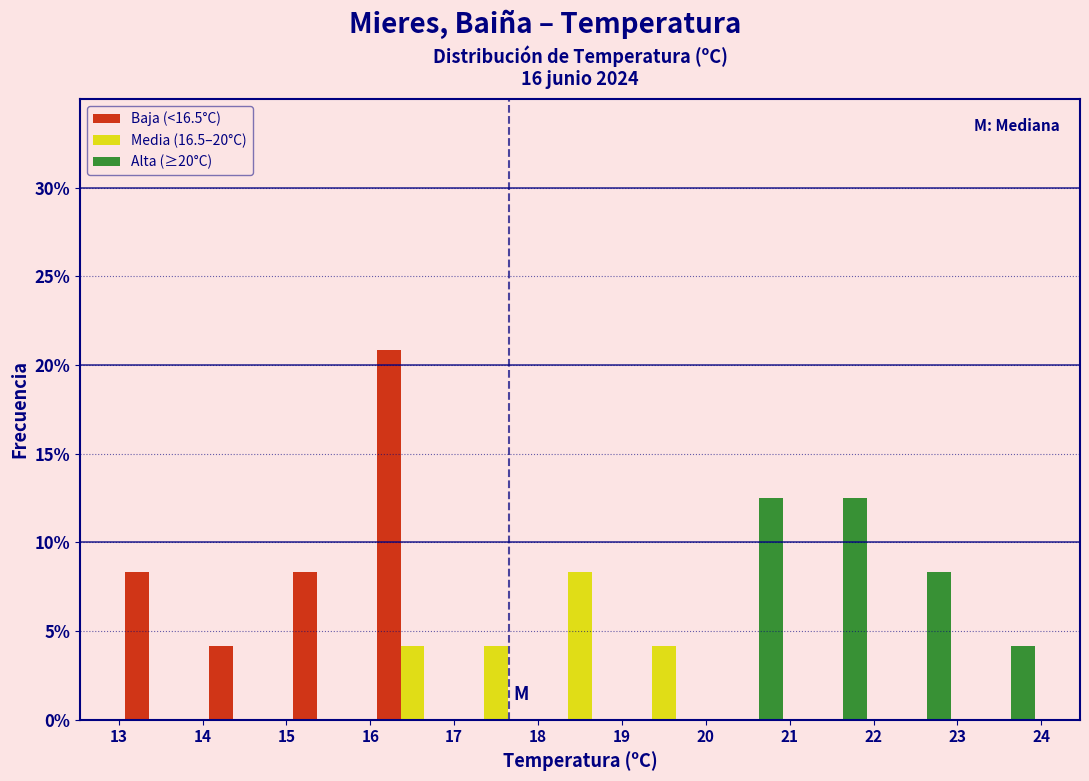

Reading left to right, list every range on the x-axis with the height of the bar of each series over it. The values are not printed on the chart, so give them approximately, as read against the axis.

13 to 14: Baja (<16.5°C)=8.5	Media (16.5–20°C)=0	Alta (≥20°C)=0
14 to 15: Baja (<16.5°C)=4.0	Media (16.5–20°C)=0	Alta (≥20°C)=0
15 to 16: Baja (<16.5°C)=8.5	Media (16.5–20°C)=0	Alta (≥20°C)=0
16 to 17: Baja (<16.5°C)=21.0	Media (16.5–20°C)=4.0	Alta (≥20°C)=0
17 to 18: Baja (<16.5°C)=0	Media (16.5–20°C)=4.0	Alta (≥20°C)=0
18 to 19: Baja (<16.5°C)=0	Media (16.5–20°C)=8.5	Alta (≥20°C)=0
19 to 20: Baja (<16.5°C)=0	Media (16.5–20°C)=4.0	Alta (≥20°C)=0
20 to 21: Baja (<16.5°C)=0	Media (16.5–20°C)=0	Alta (≥20°C)=12.5
21 to 22: Baja (<16.5°C)=0	Media (16.5–20°C)=0	Alta (≥20°C)=12.5
22 to 23: Baja (<16.5°C)=0	Media (16.5–20°C)=0	Alta (≥20°C)=8.5
23 to 24: Baja (<16.5°C)=0	Media (16.5–20°C)=0	Alta (≥20°C)=4.0